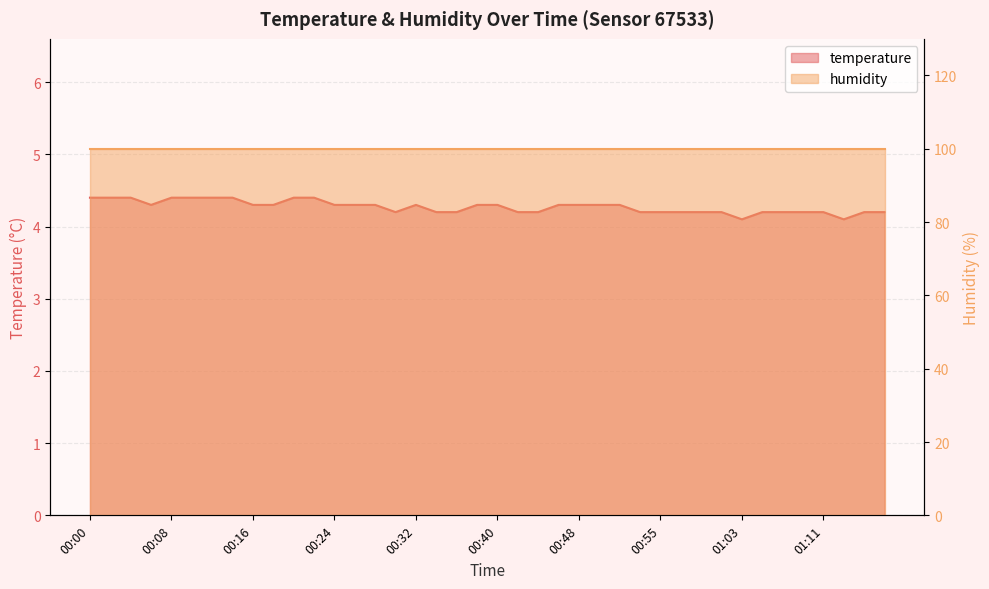

What is the change in value from 00:12 to 00:57?

-0.2